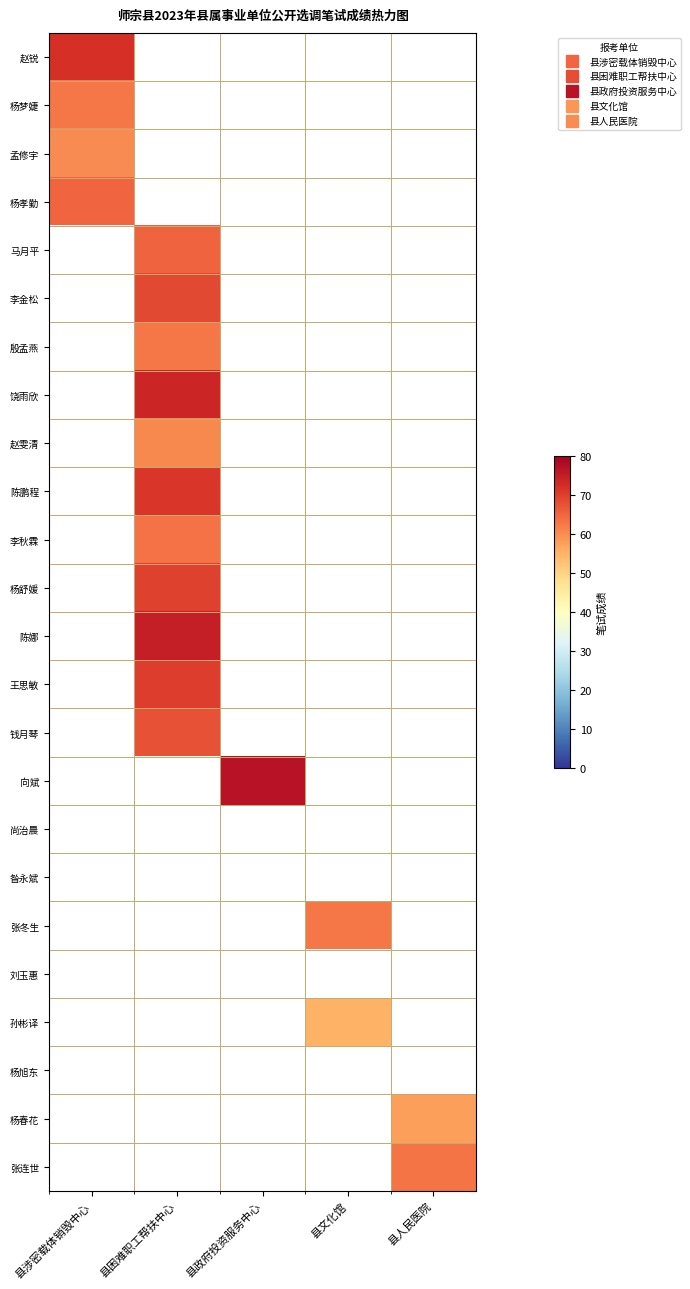

Which has a higher value, 县人民医院 or 县文化馆?

县文化馆